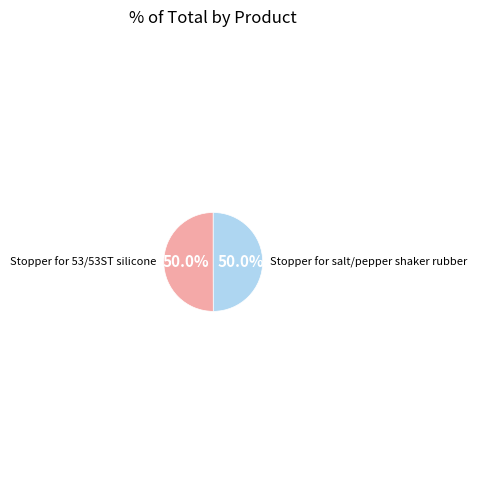

How many slices are in this pie chart?

2